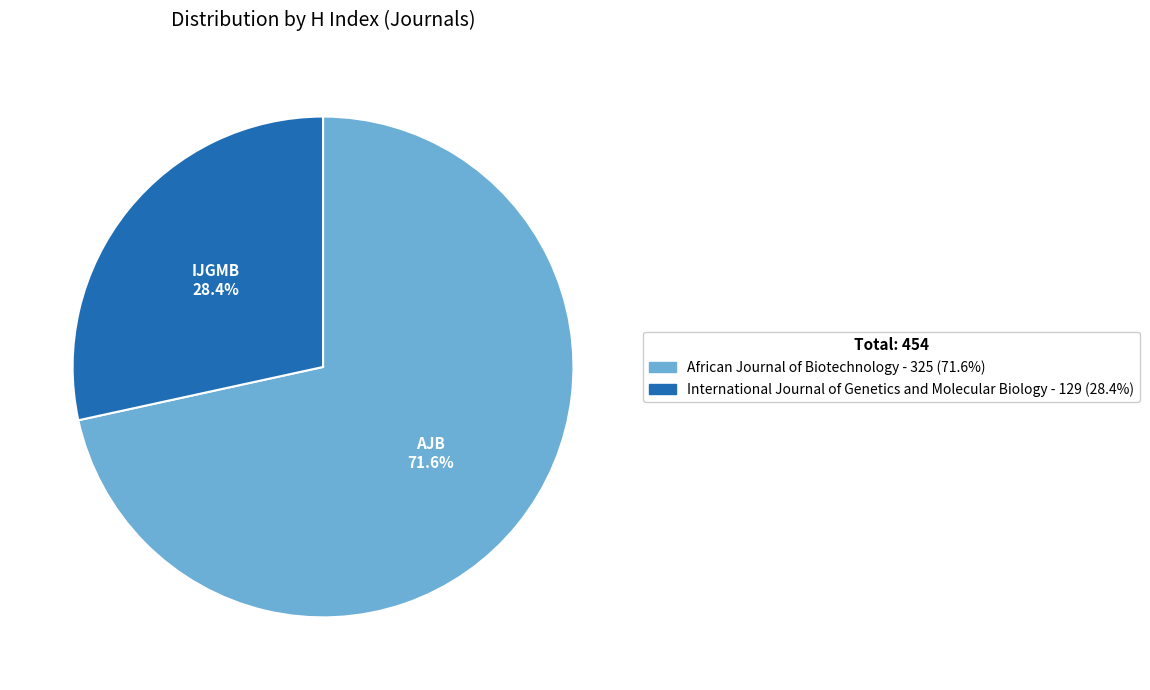

What is the largest slice in the pie chart?

African Journal of Biotechnology